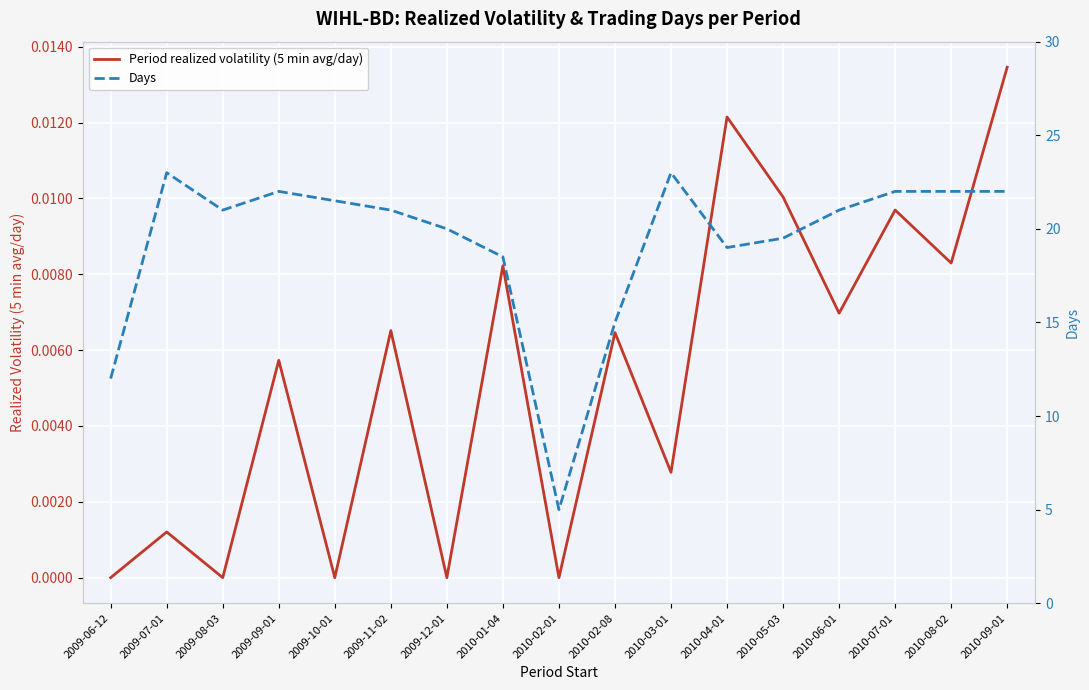

At which label does Days reach its minimum?

2010-02-01